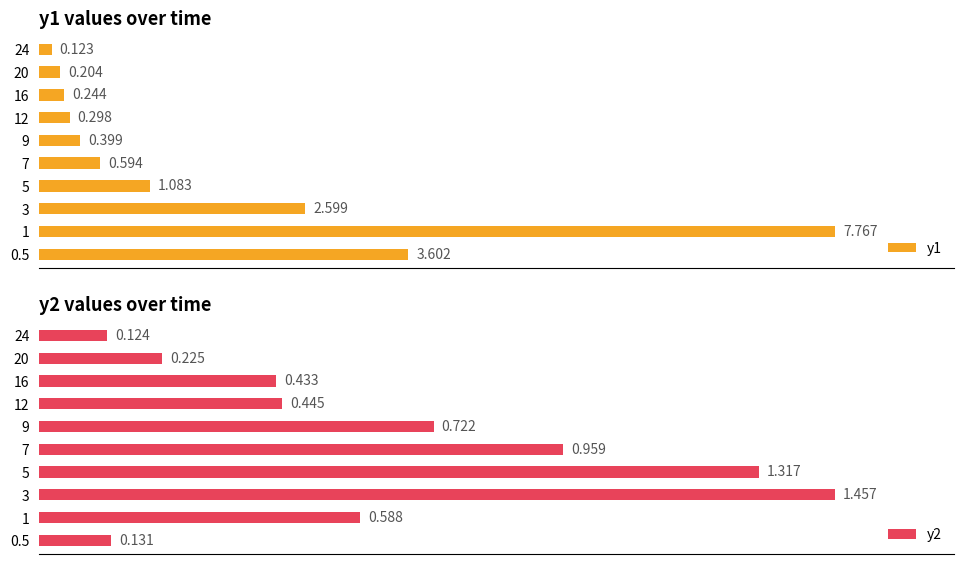

Are the bars horizontal?

Yes